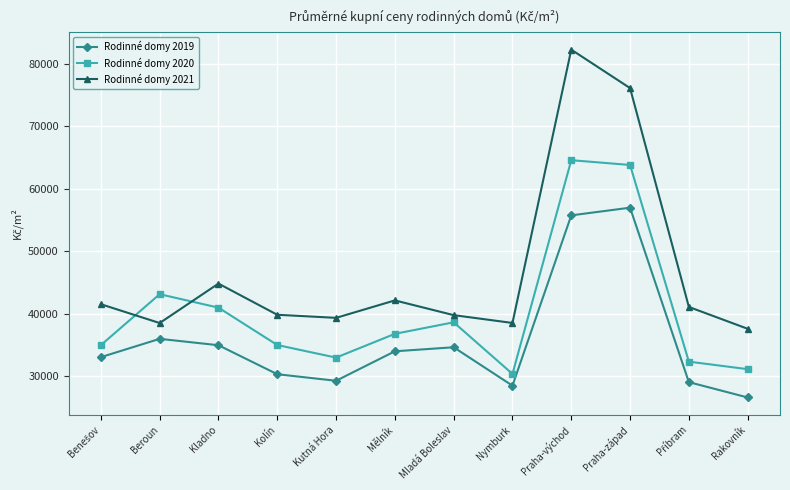

Which series changed the most between Beroun and Rakovník?

Rodinné domy 2020